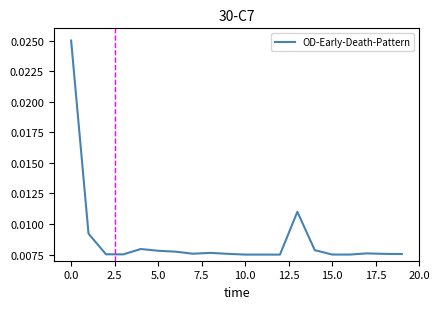

How many categories are shown in the chart?

20